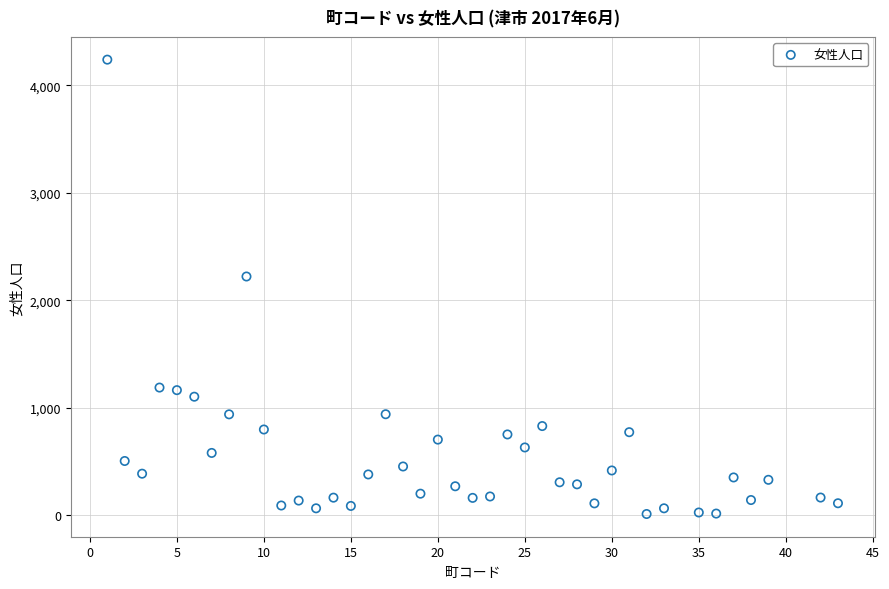

What Y value in the scatter plot is closest to 2125?

2221